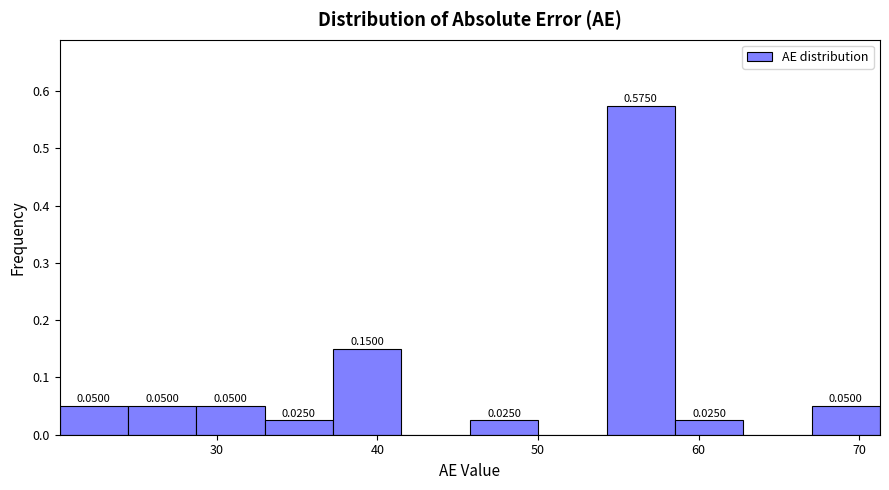

Over which range of the x-axis is the bar tallest?

54 to 59